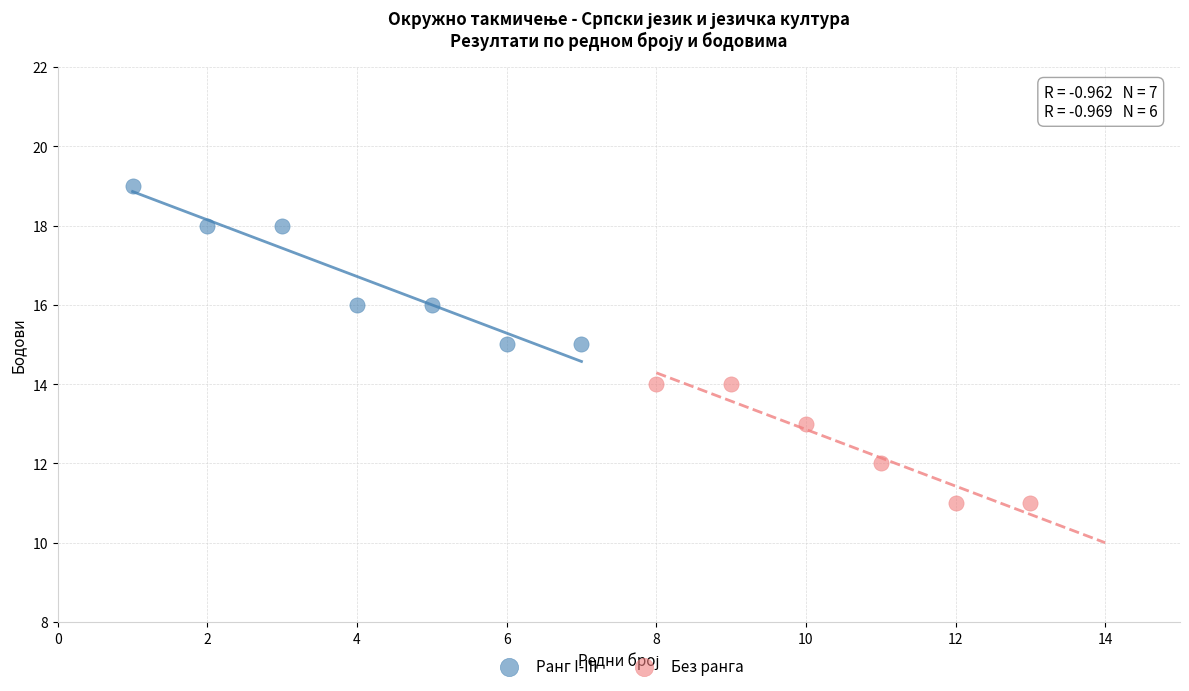

Which series contains the highest Y value?

Ранг I-III